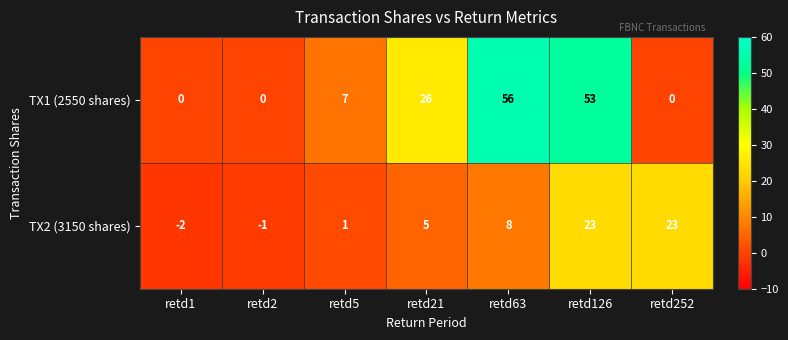

How many series are shown in this chart?

2